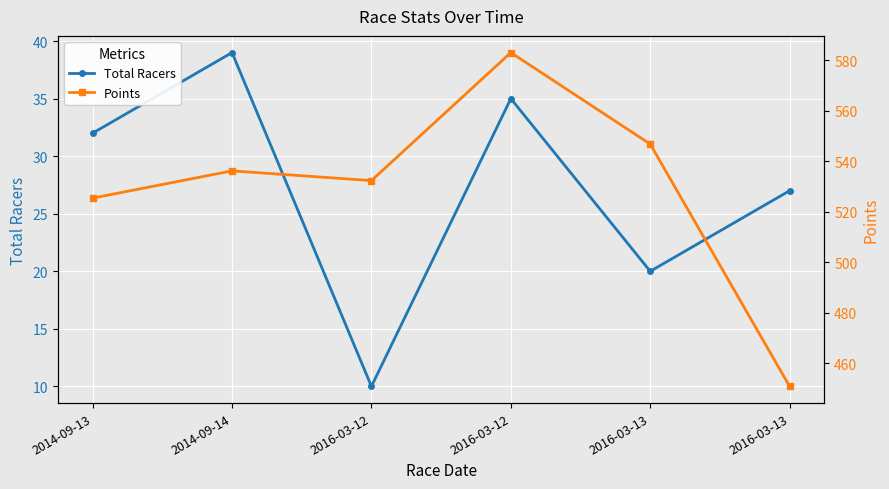

Where is Points nearest to the value 516?

2014-09-13